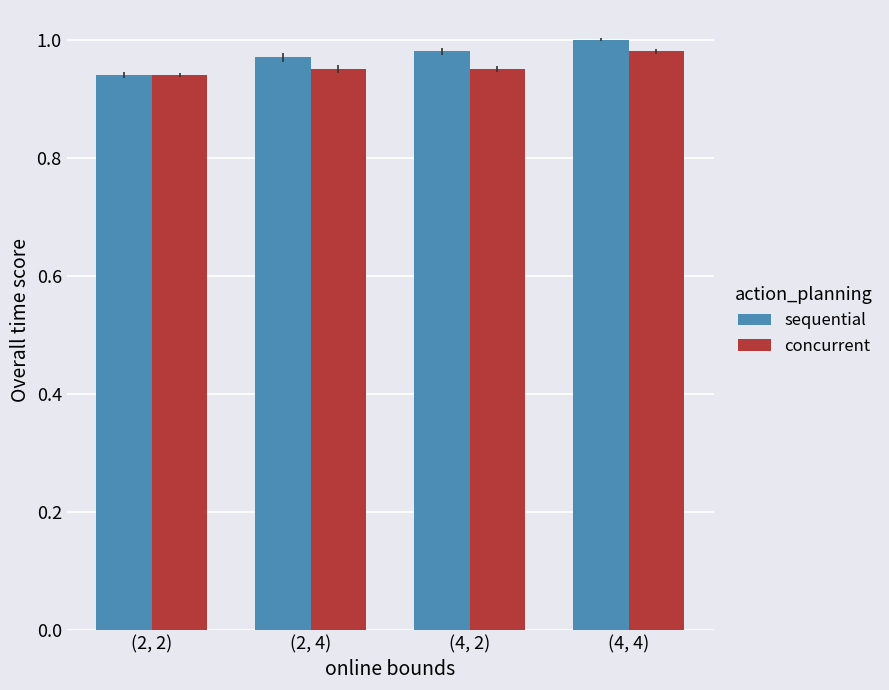

Count the concurrent values in the range 0 to 1.

4